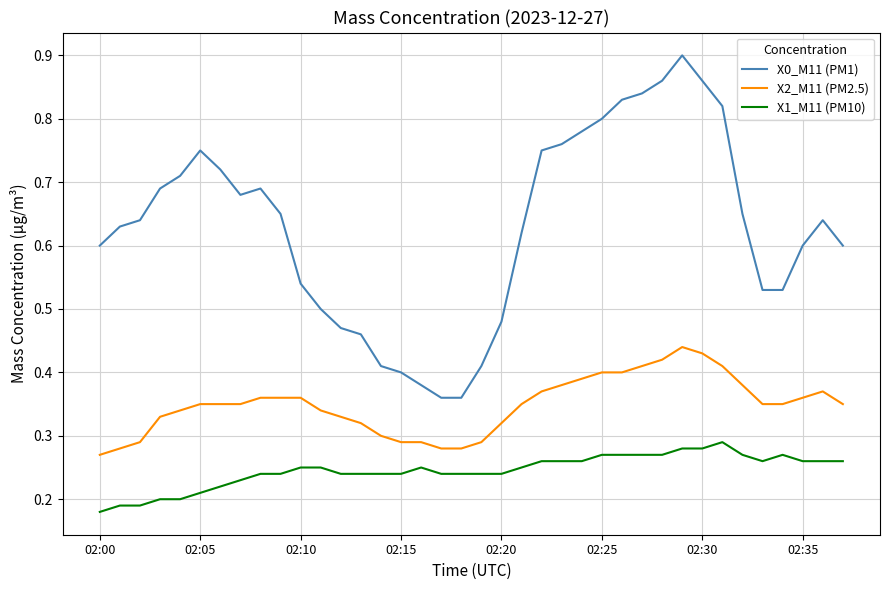

Which series has the largest total across all categories?

X0_M11 (PM1)